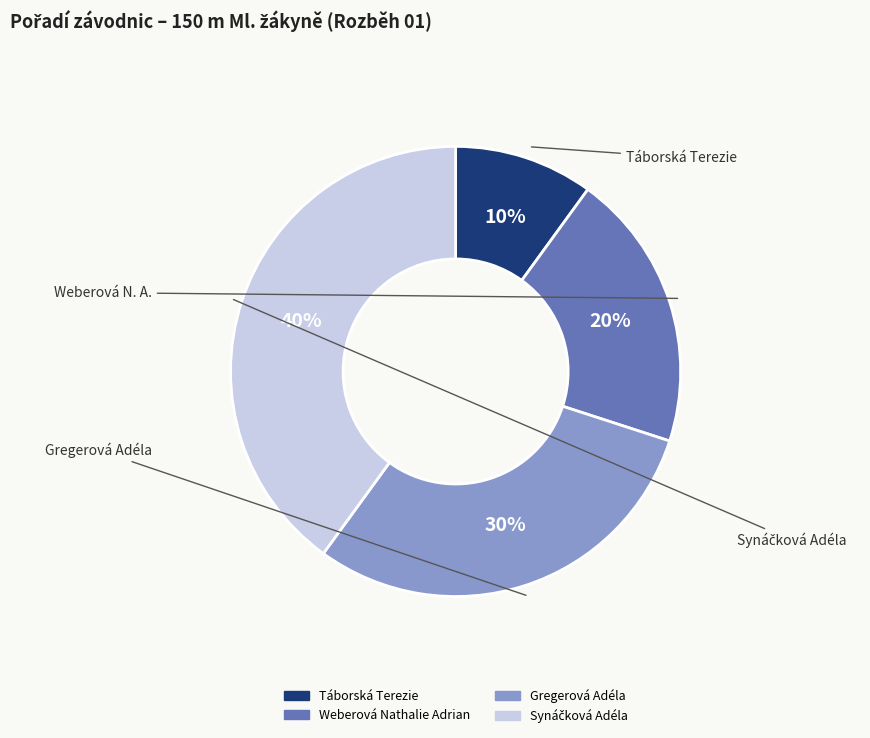

Count the number of slices in the pie.

4